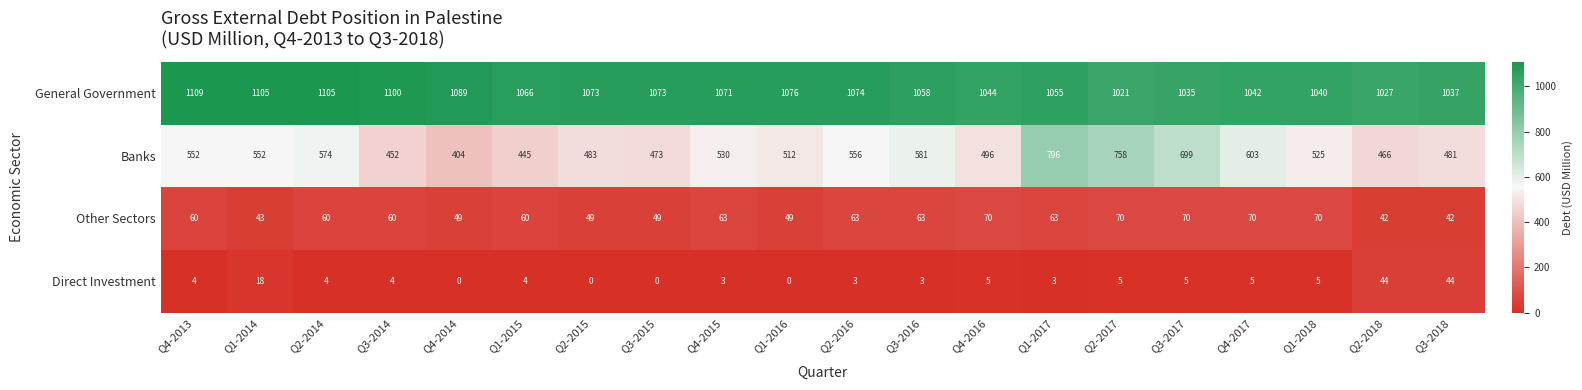

The value of General Government at Q4-2013 is 1983. True or false?

False